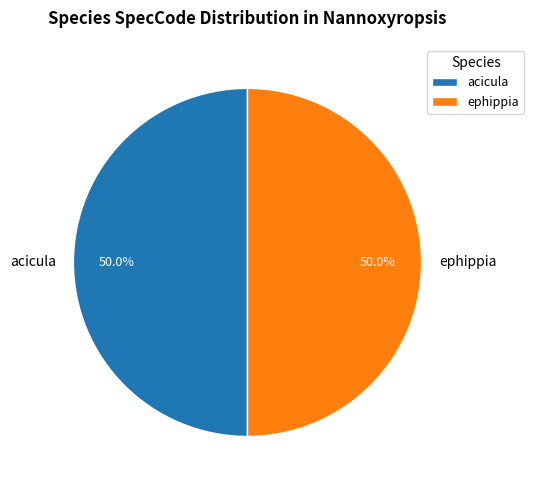

Approximately how many times larger is the value at ephippia compared to acicula?

1.0